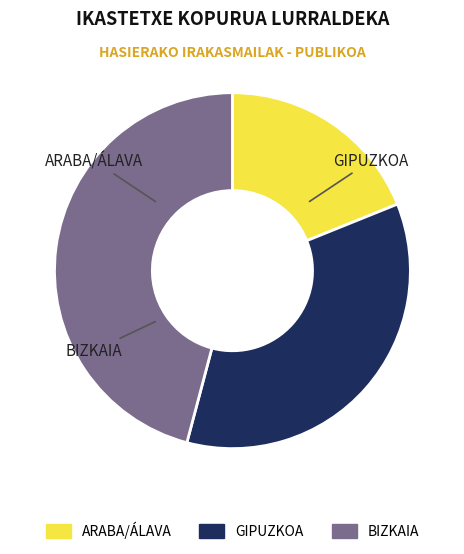

To the nearest percent, what percentage of the pie is GIPUZKOA?

35%